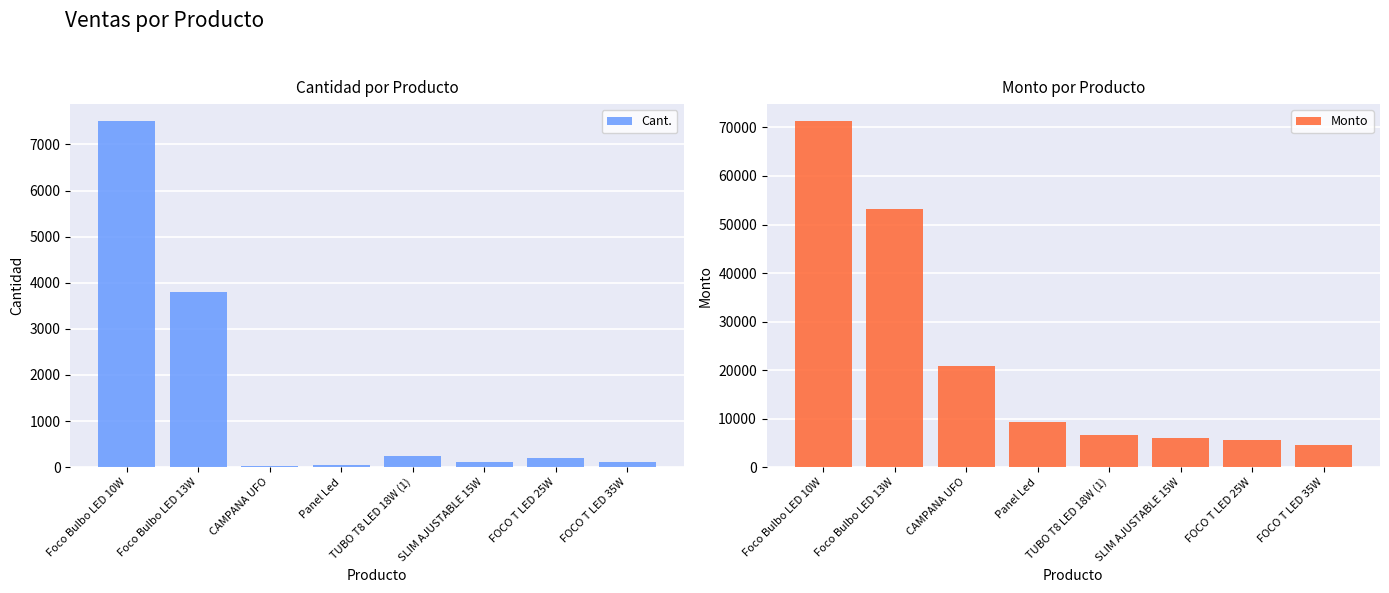

Which category has the highest value across all series?

Foco Bulbo LED 10W